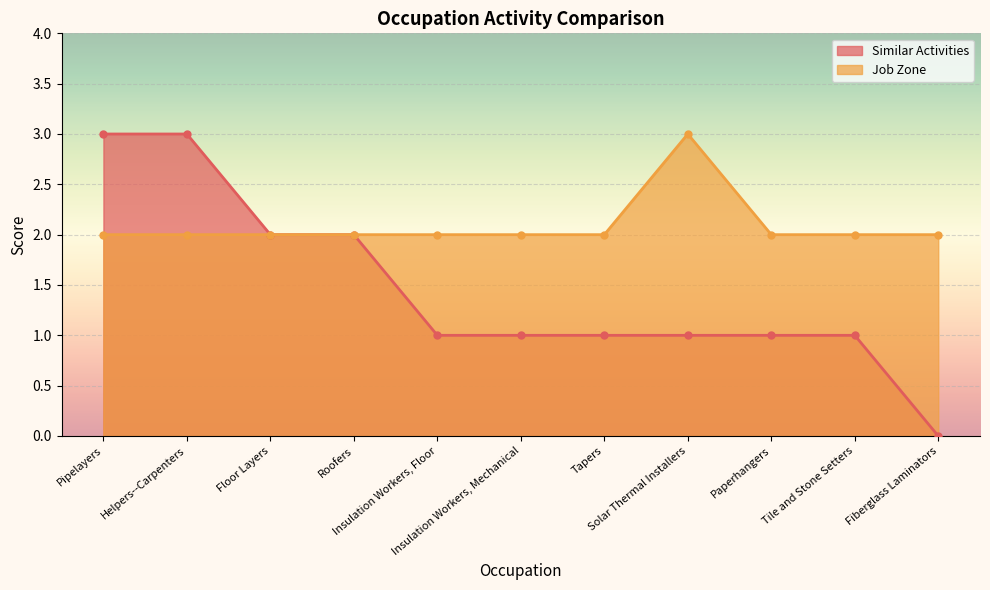

What is the value of the Similar Activities point at the 9th from the left?

1